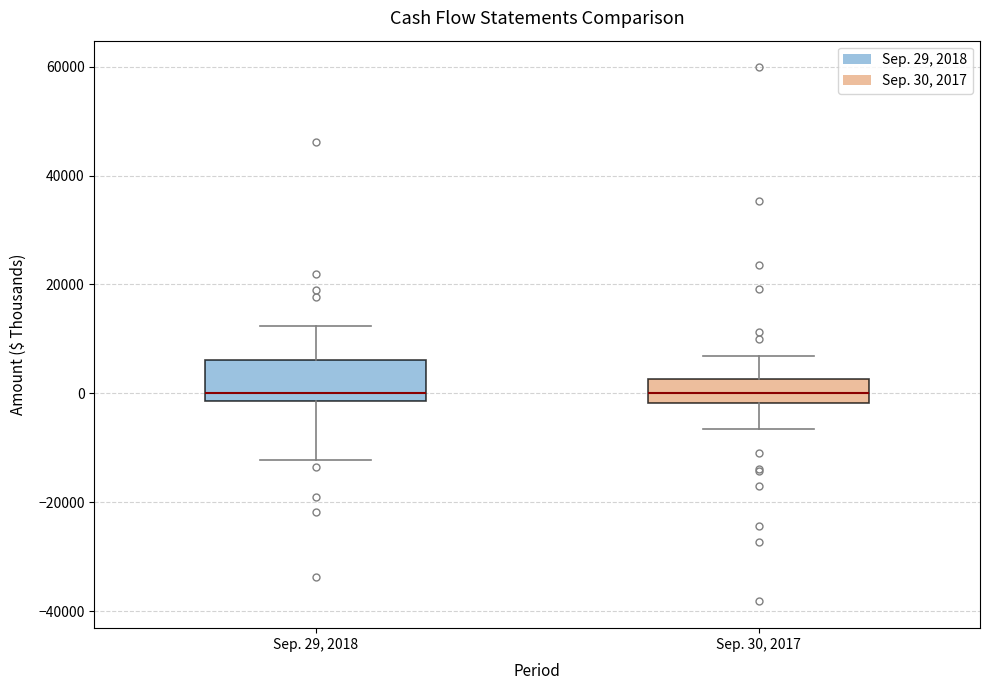

Which box is the tallest, from its lower edge to its upper edge?

Sep. 29, 2018